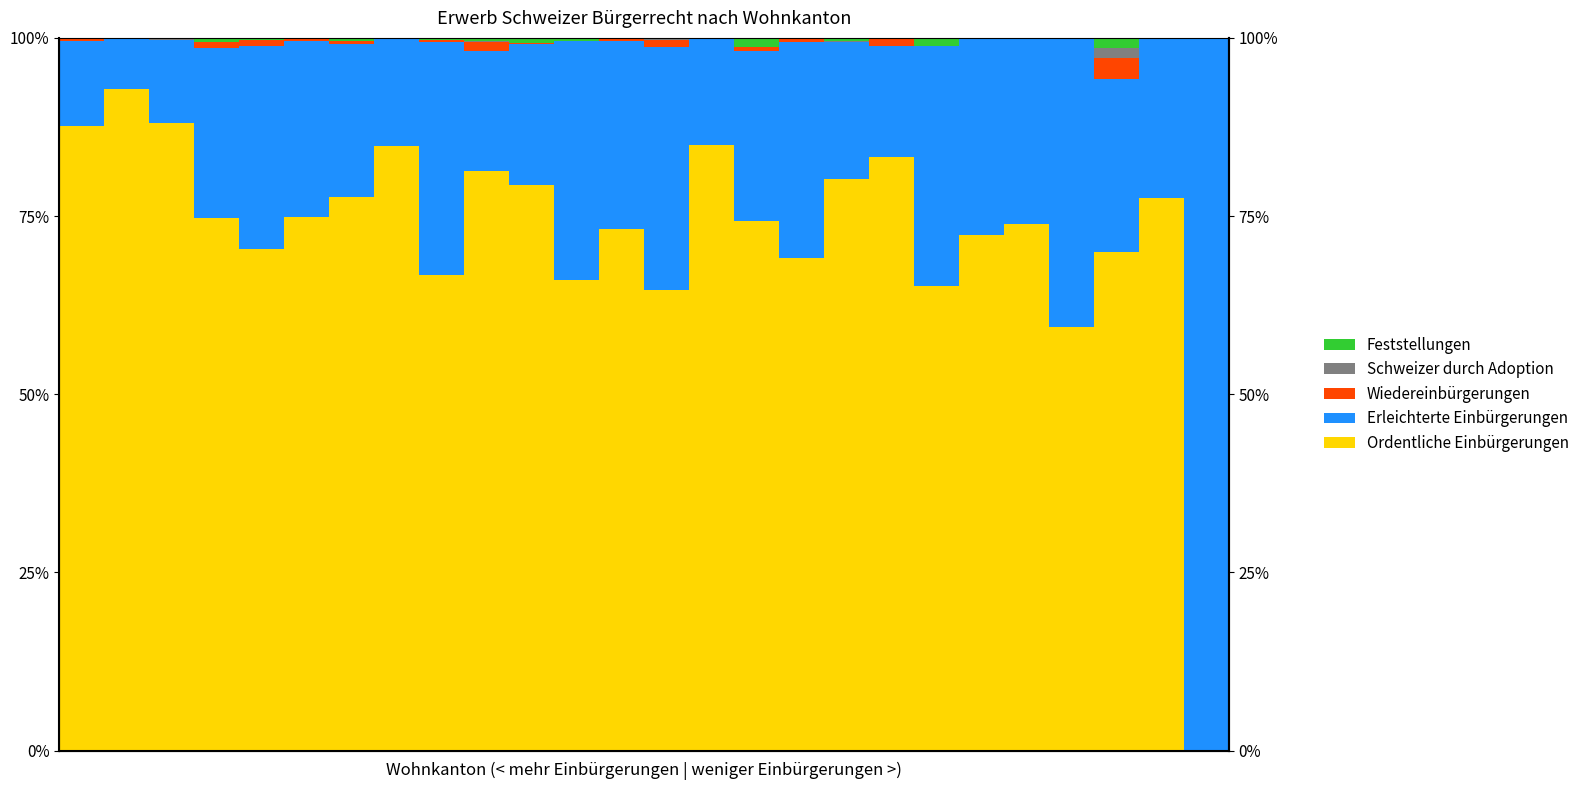

What is the approximate value of Erleichterte Einbürgerungen at 3?

23.8